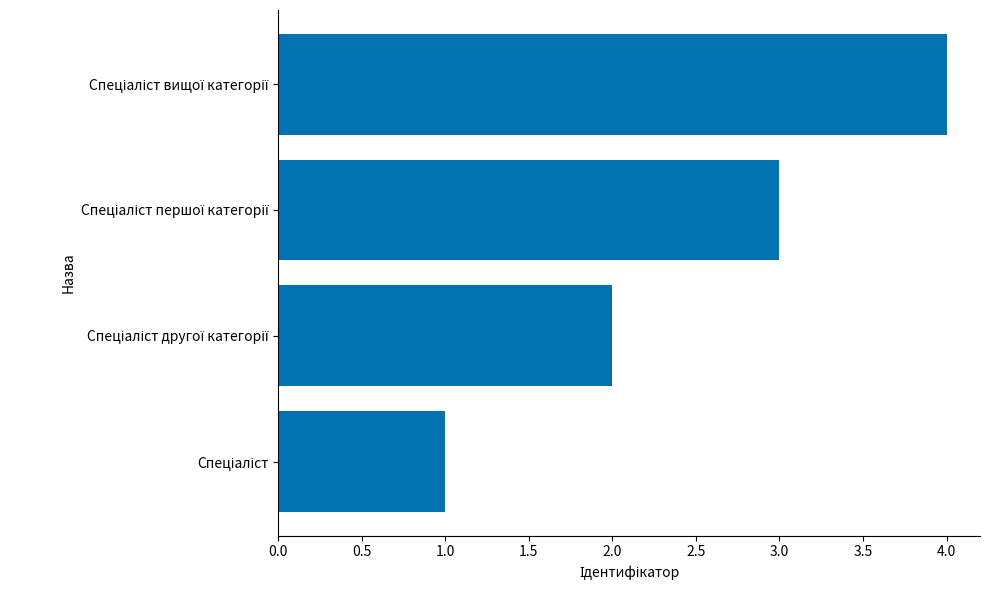

What is the sum of all values?

10